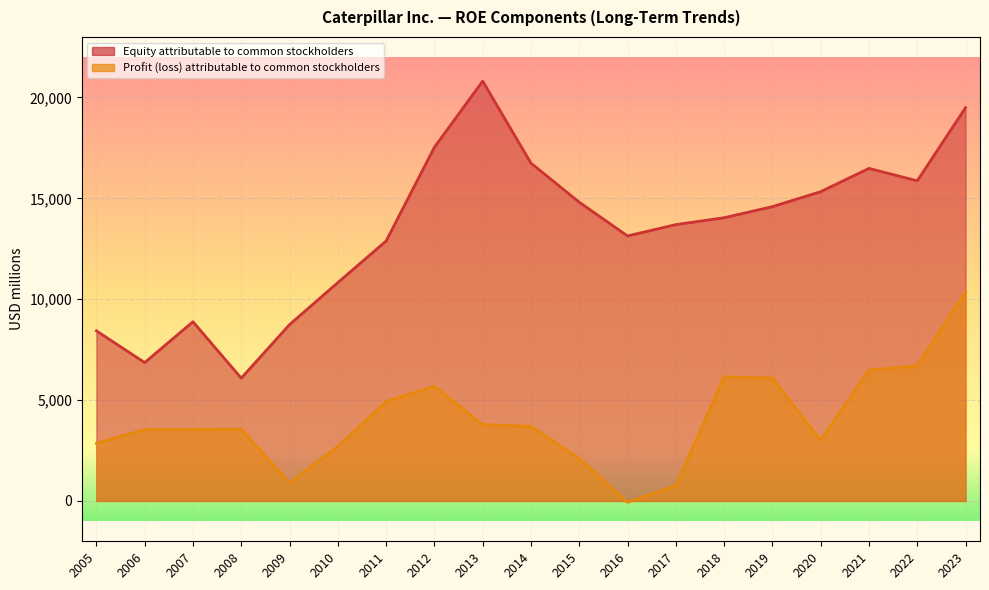

Count the number of data series in this chart.

2